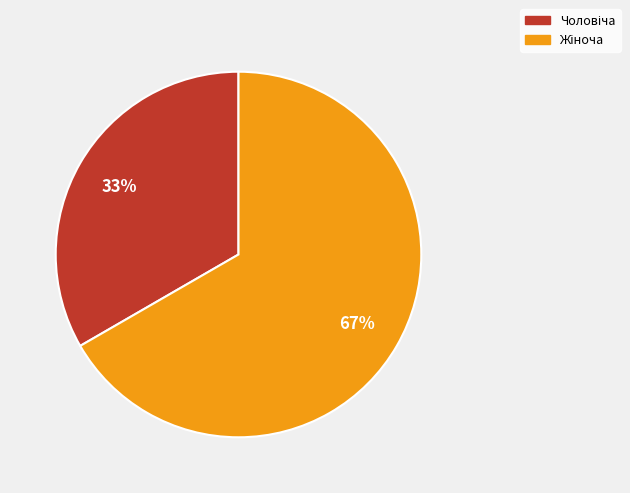

Is there a majority slice in this chart?

Yes